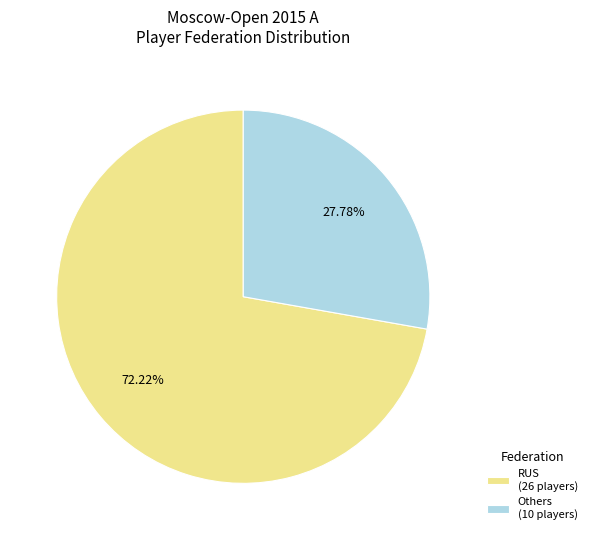

Do RUS (26 players) and Others (10 players) together represent more than half of the pie?

Yes